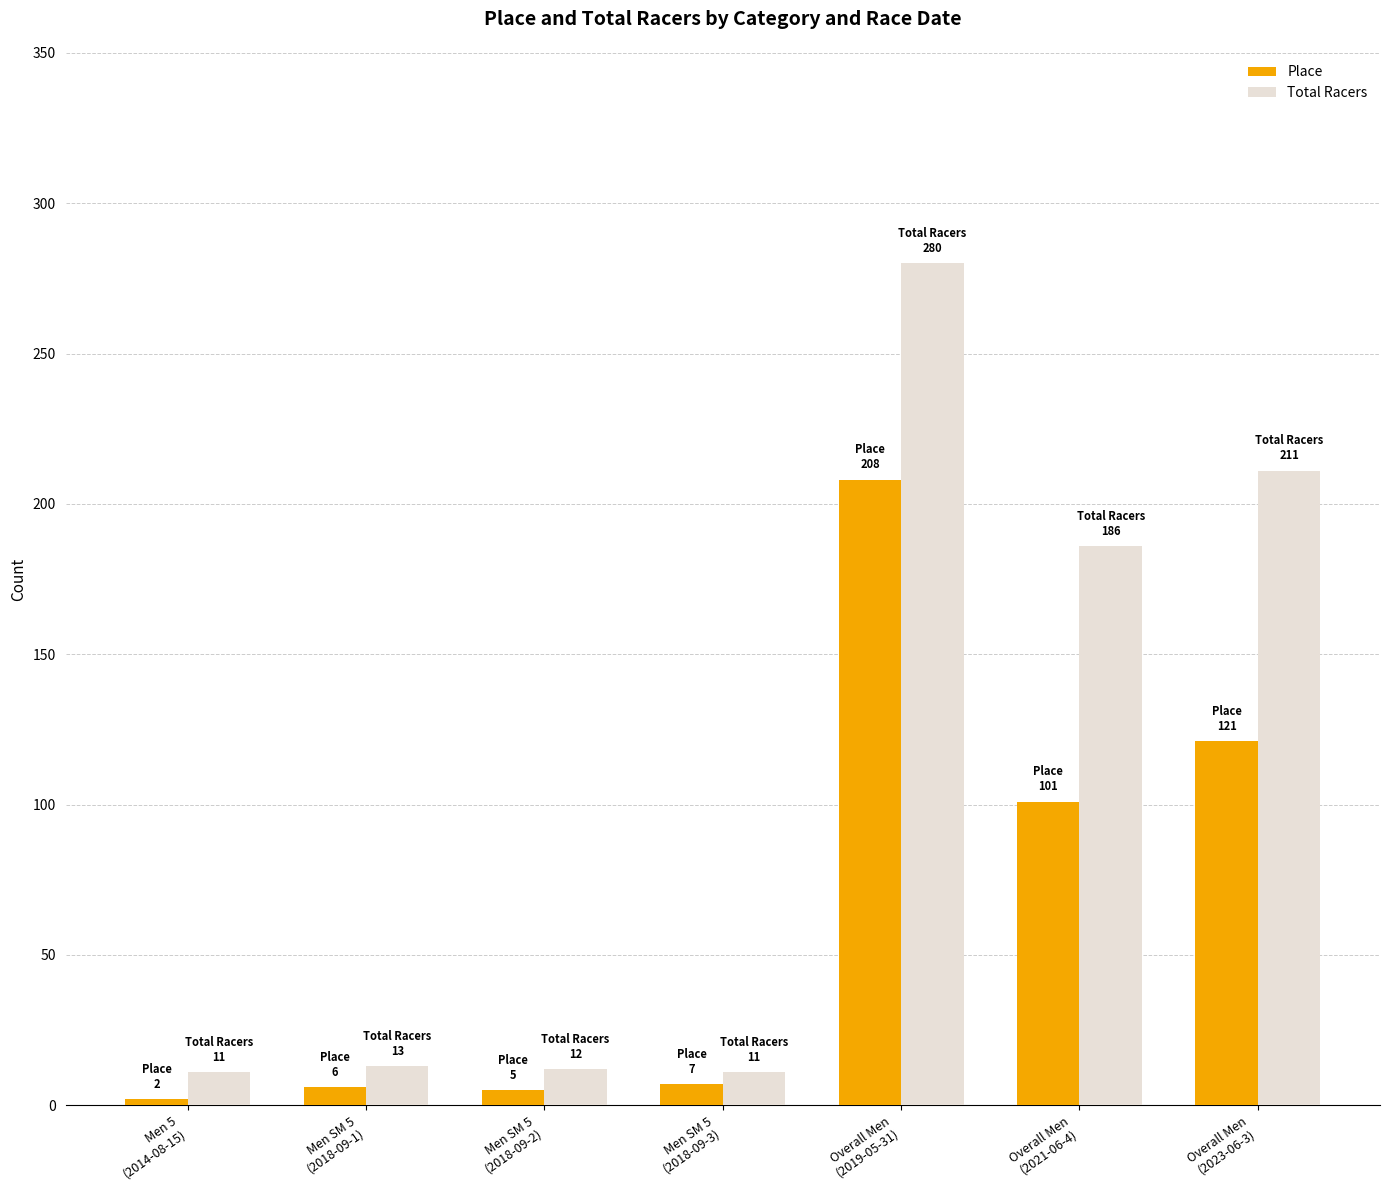

Is the value of Total Racers at Overall Men
(2019-05-31) greater than the value of Place at Overall Men
(2021-06-4)?

Yes